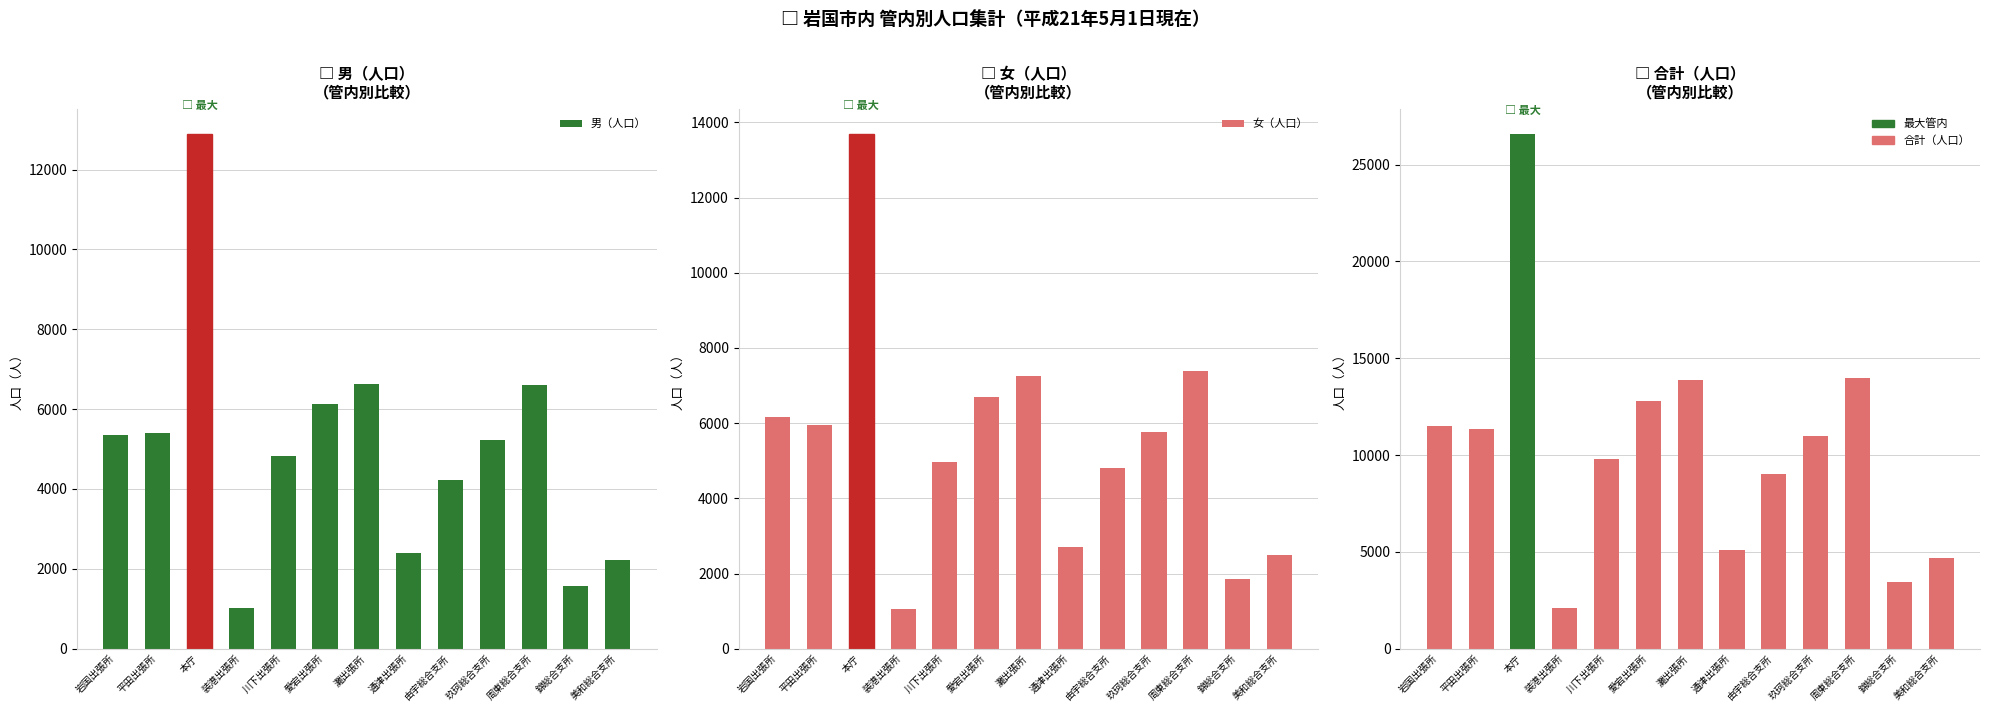

Between 由宇総合支所 and 美和総合支所, which series saw the biggest shift?

合計（人口）